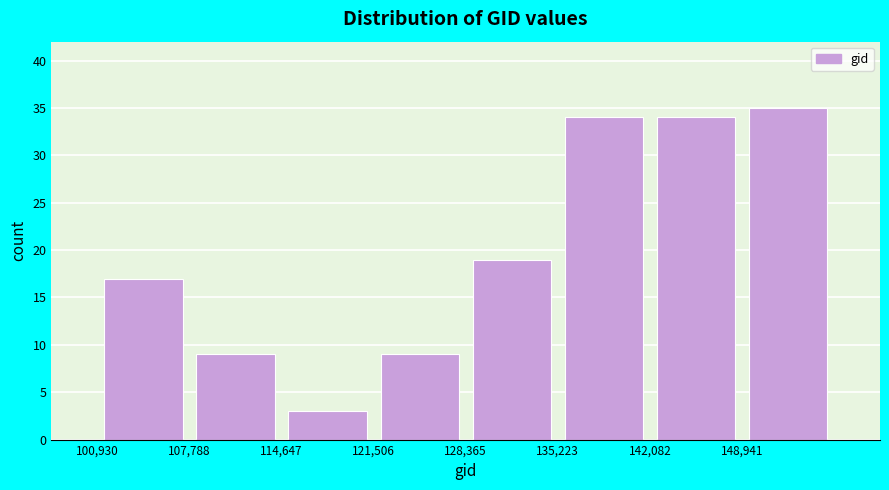

What is the height of the bar covering 142000 to 149000 on the x-axis? Neither the bar edges nor the heights are printed on the chart, so give them approximately, as read against the axes.

34